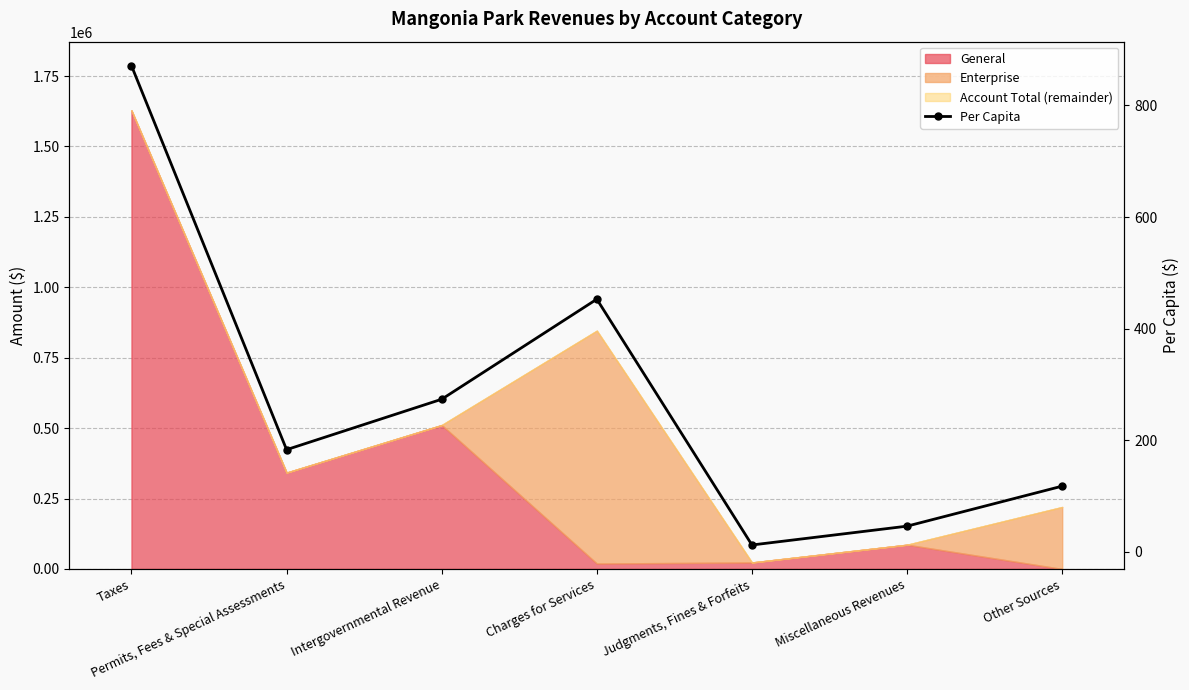

True or false: there are more than 2 points higher than both neighbors.

False